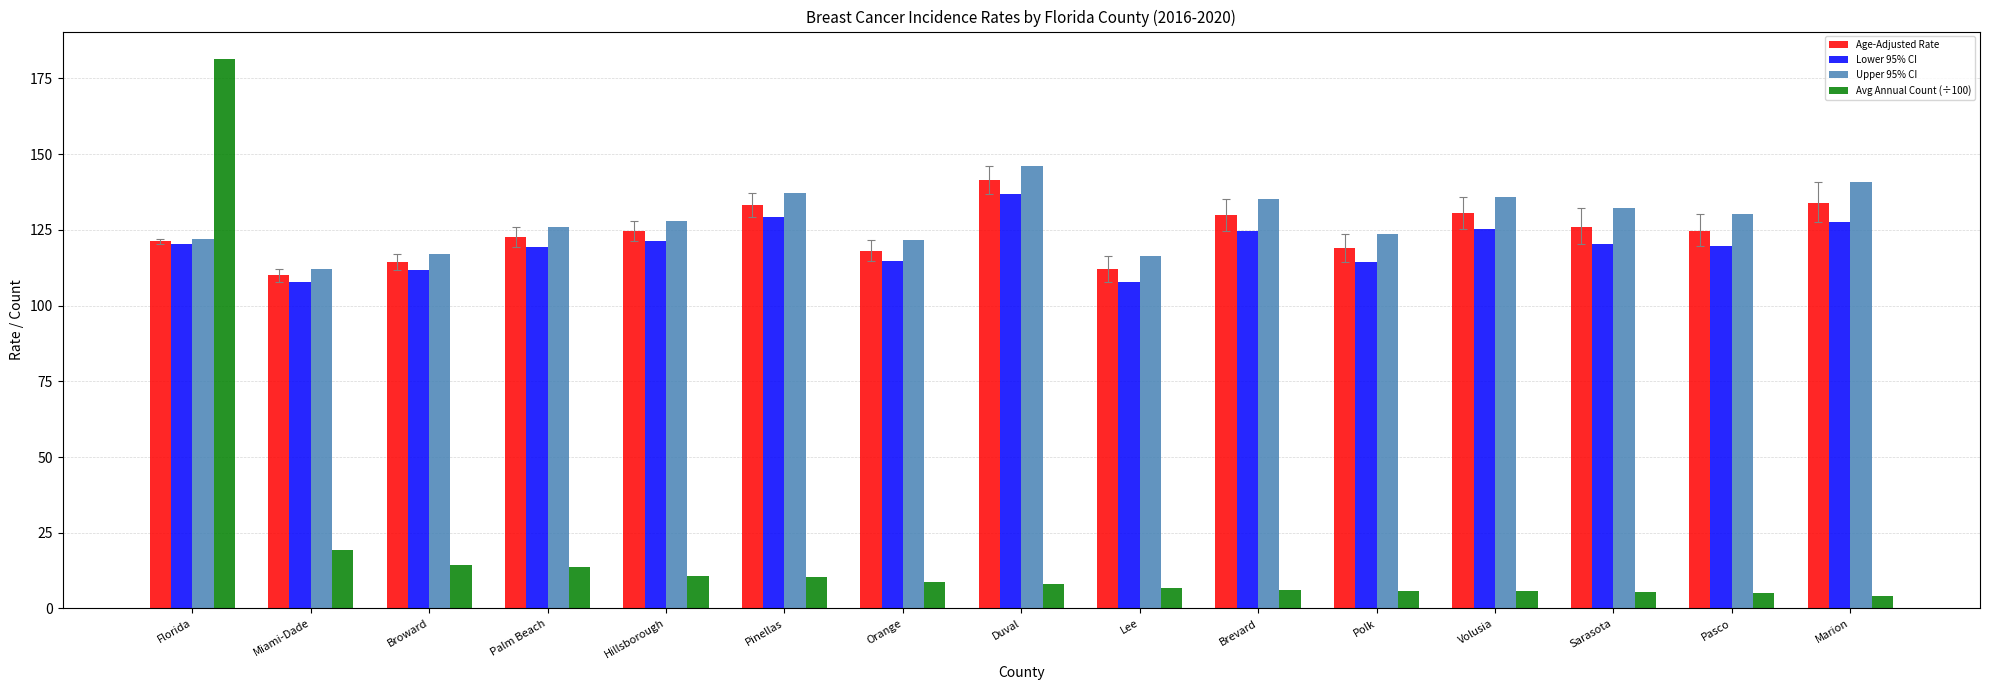

The value of Lower 95% CI at Orange is 194.0. True or false?

False